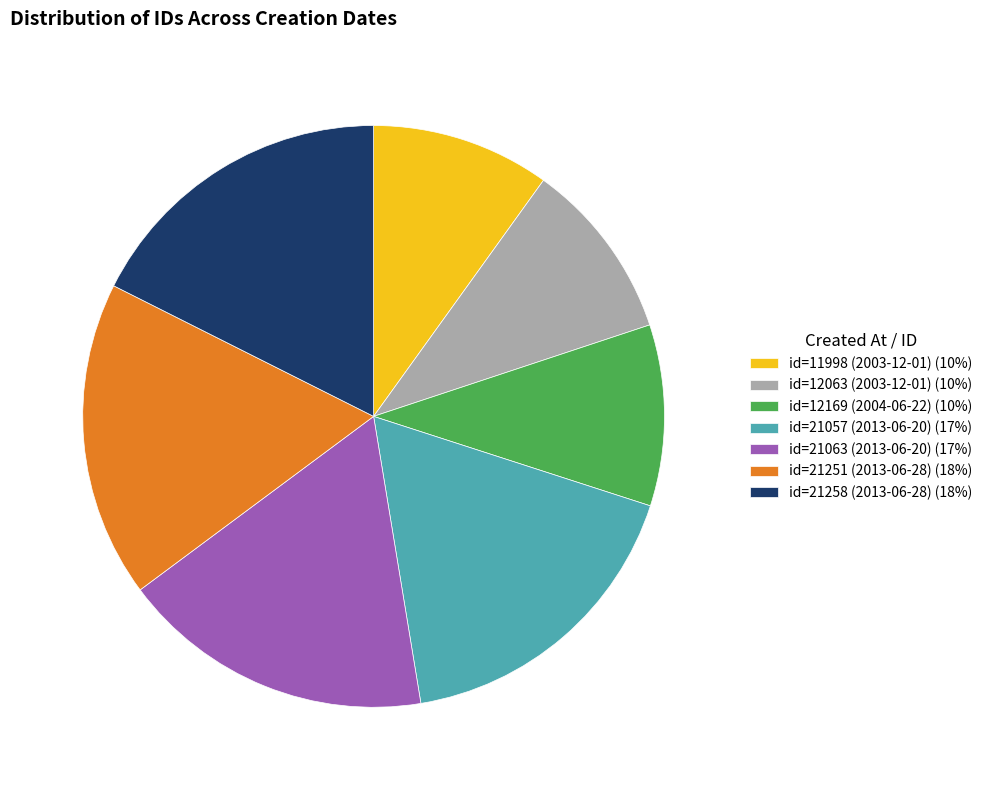

Is there a majority slice in this chart?

No